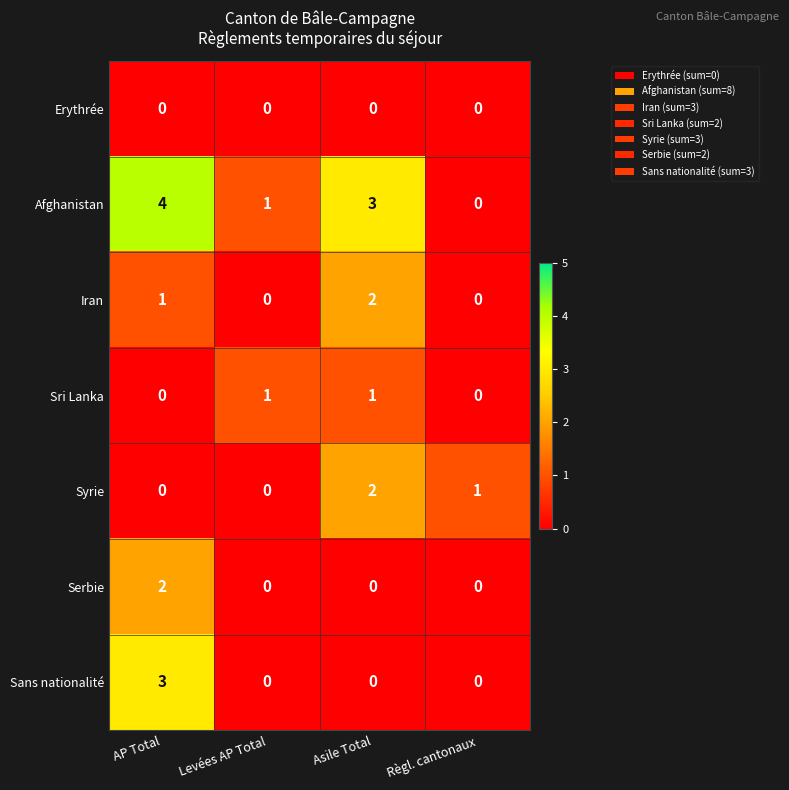

The Serbie series shows -1 at Règl. cantonaux. True or false?

False